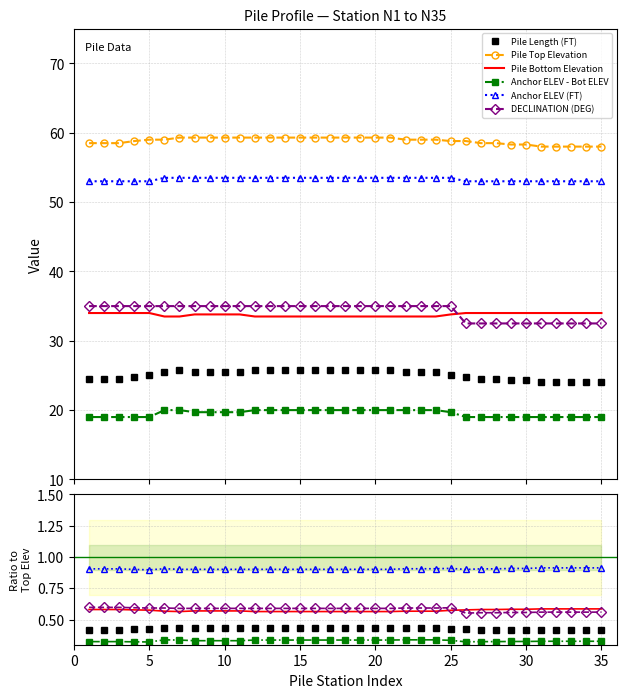

The Anchor ELEV - Bot ELEV series shows 0.4 at 28. True or false?

False